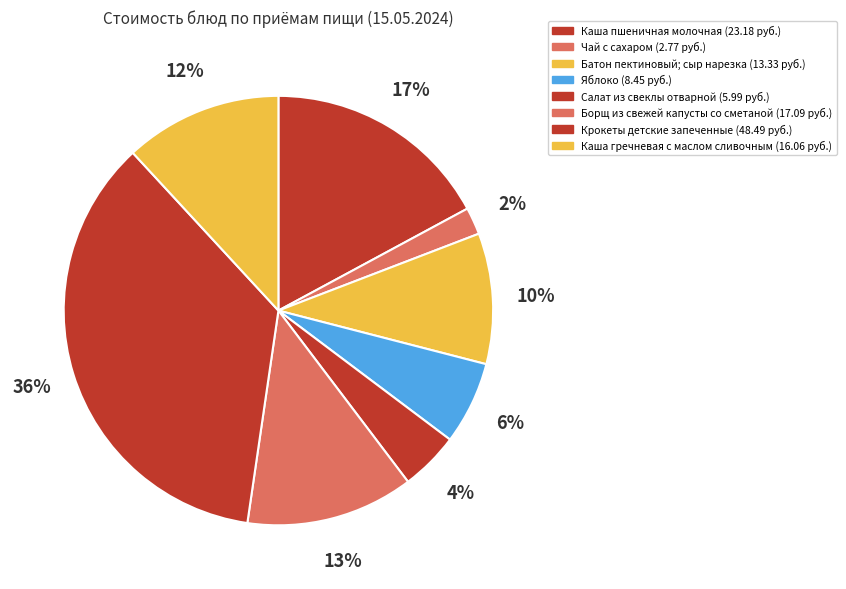

How many segments does this pie chart have?

8